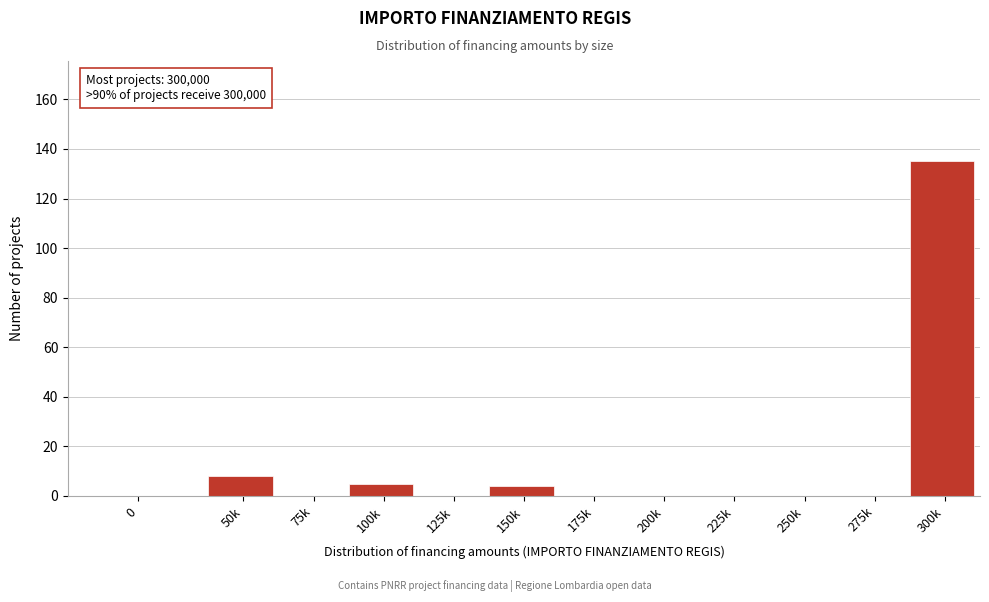

At which category does the chart reach its peak across all series?

300k